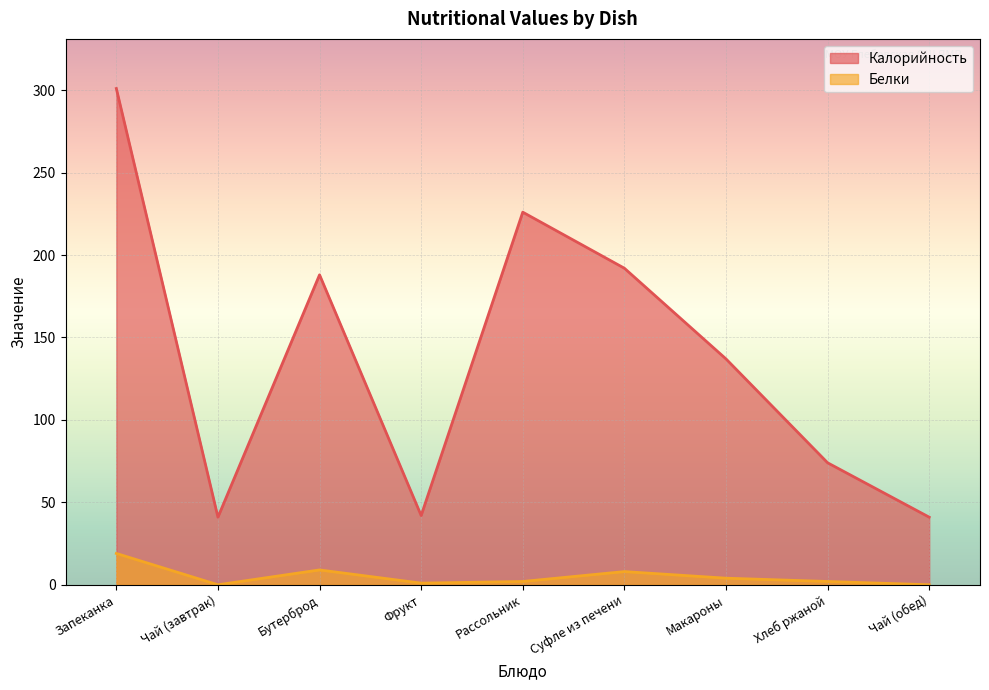

Which has a higher value, Суфле из печени or Хлеб ржаной?

Суфле из печени